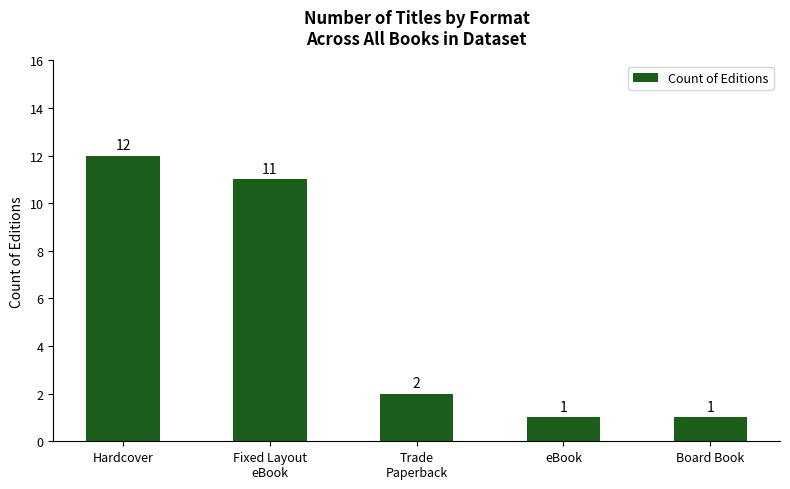

Which has a higher value, Hardcover or Board Book?

Hardcover